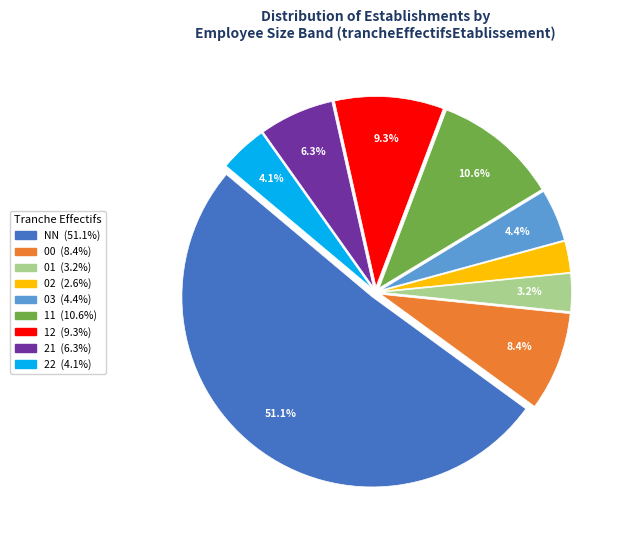

Is it true that 02 is 15% of the pie?

False